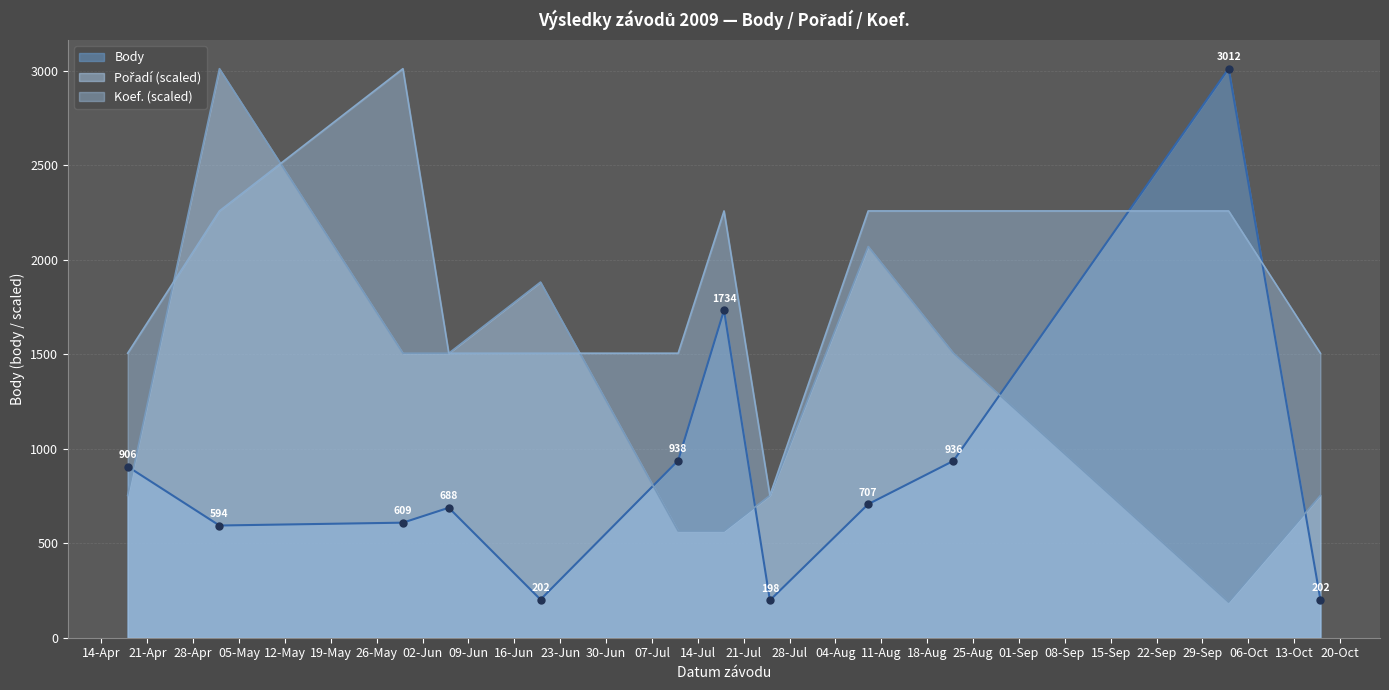

Which series has the largest total across all categories?

Koef. (scaled)